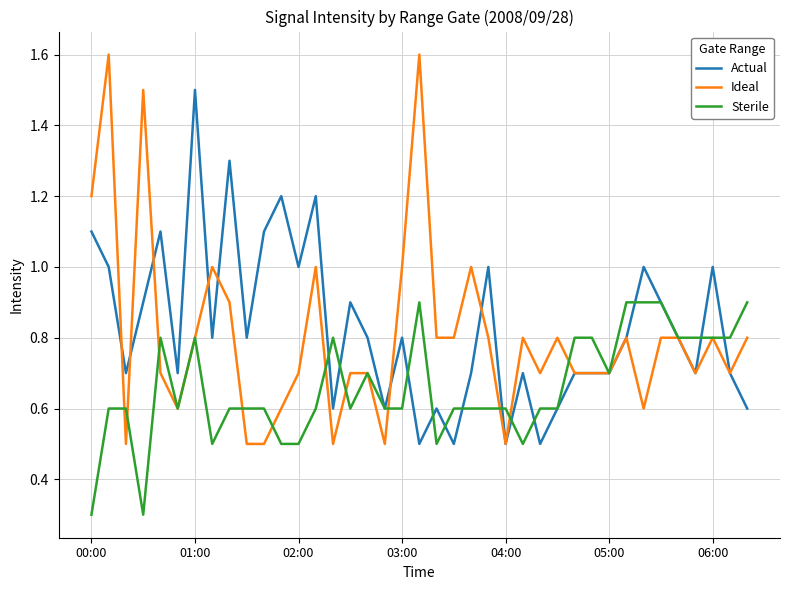

List the series in order of their peak value, highest first.

Ideal, Actual, Sterile